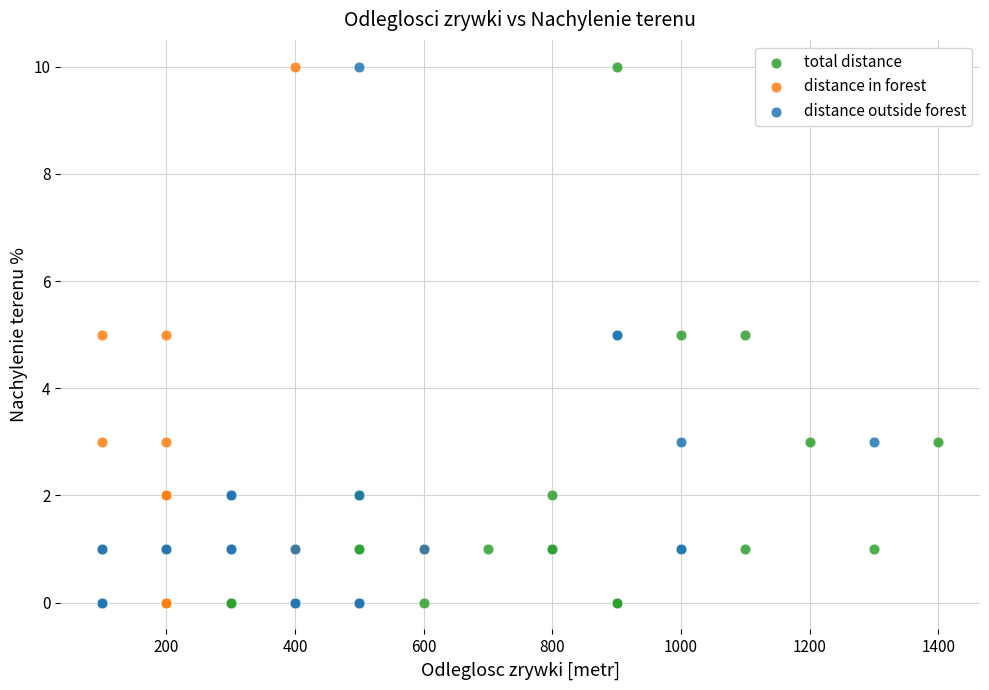

What are all the series names shown in the legend?

total distance, distance in forest, distance outside forest